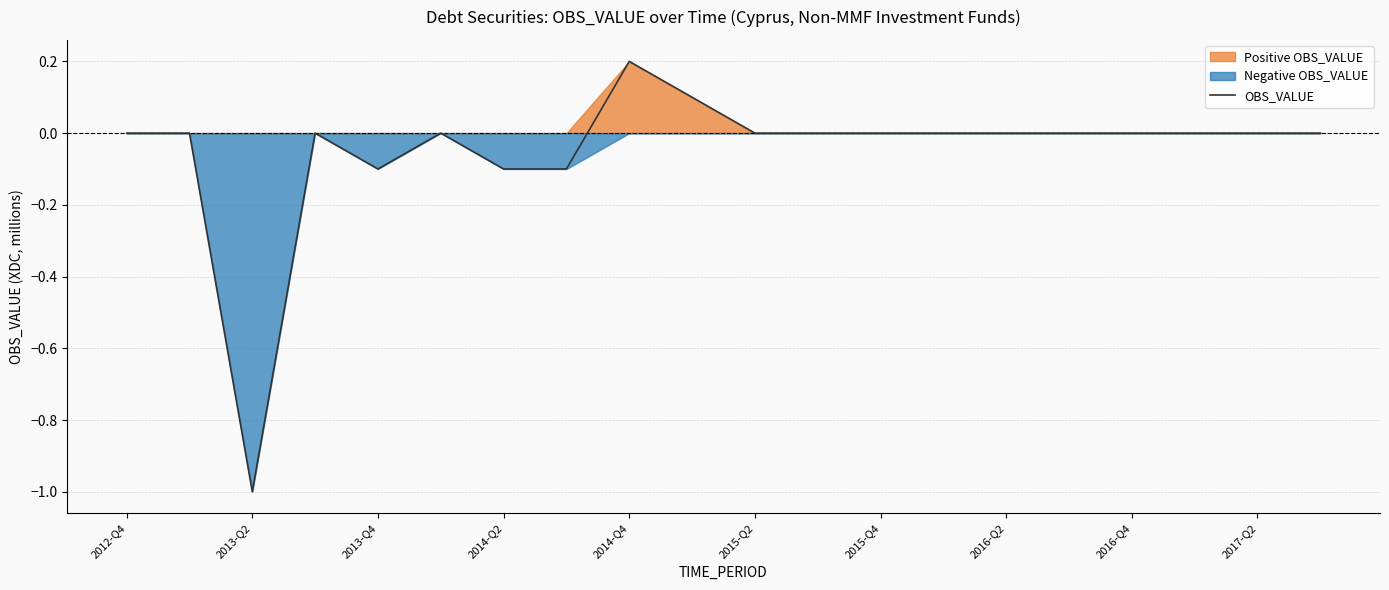

What is the sum of all values?

-1.0